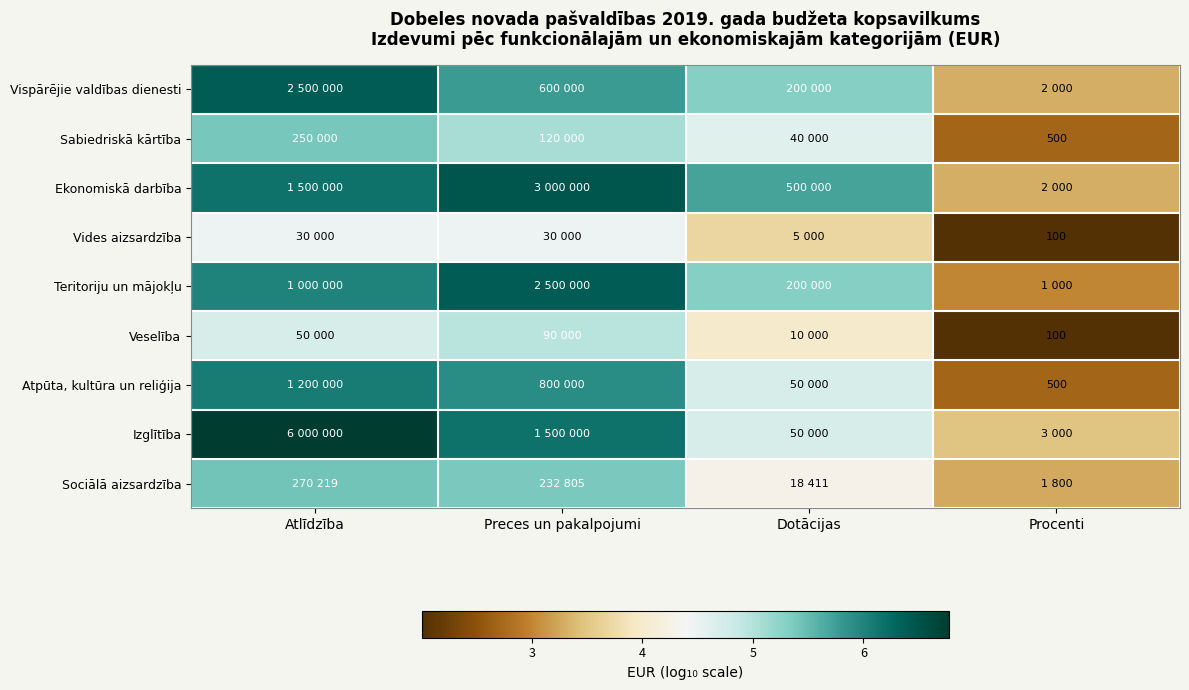

Is the value of Teritoriju un mājokļu at Atlīdzība greater than the value of Ekonomiskā darbība at Atlīdzība?

No